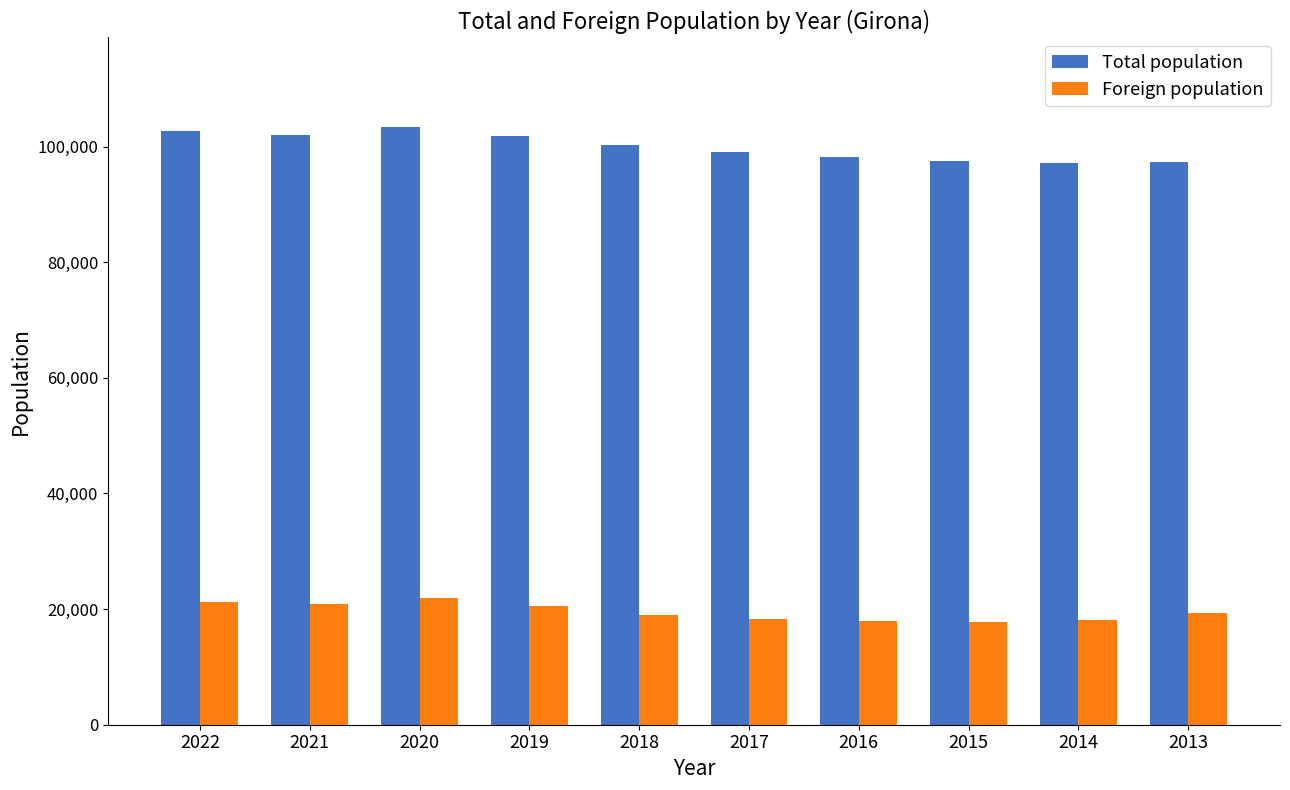

The value of Total population at 2018 is 176362. True or false?

False